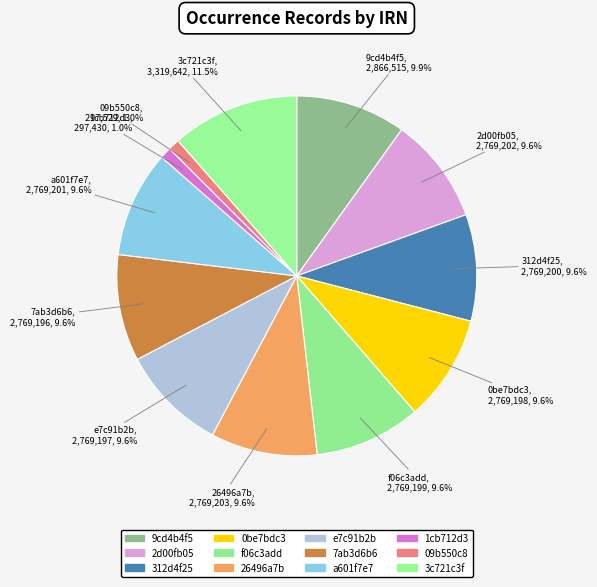

How many segments does this pie chart have?

12